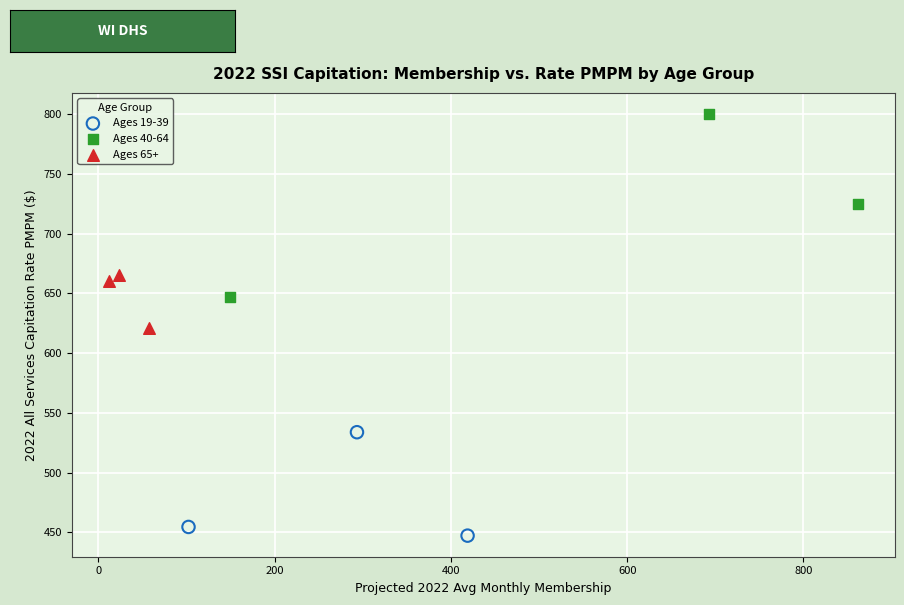

Which series contains the highest Y value?

Ages 40-64